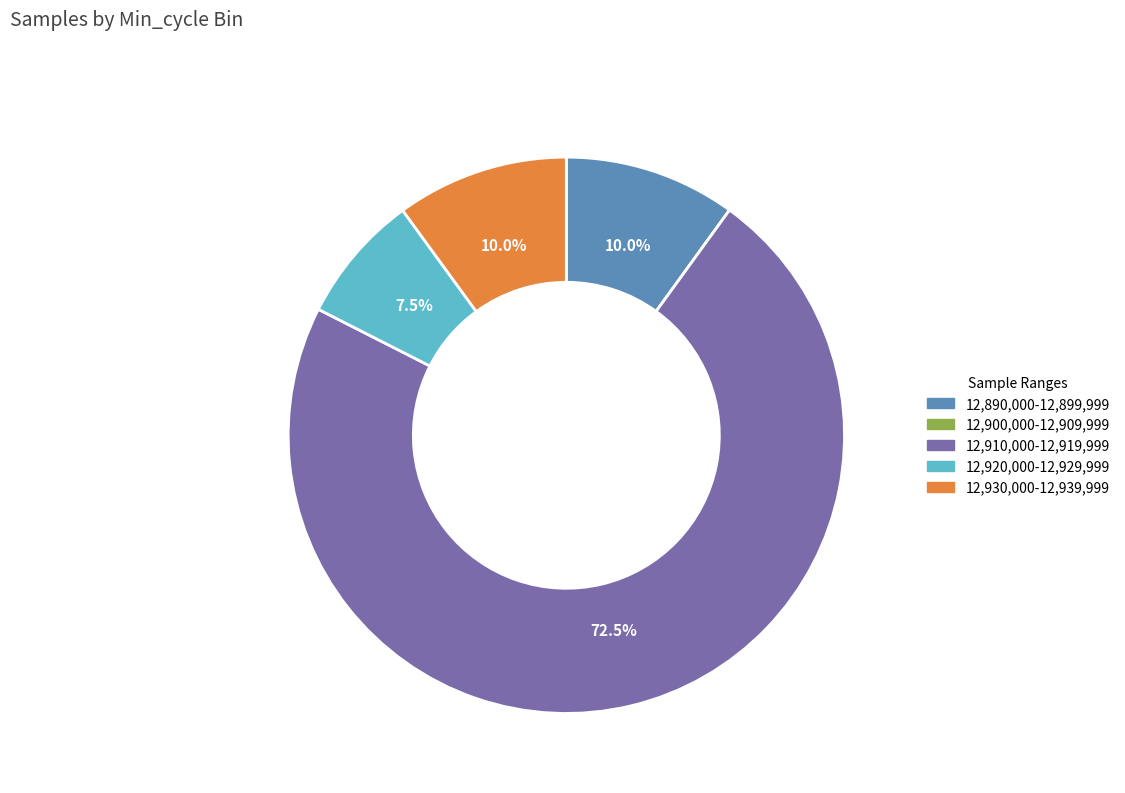

Is there any slice that represents more than half of the pie?

Yes